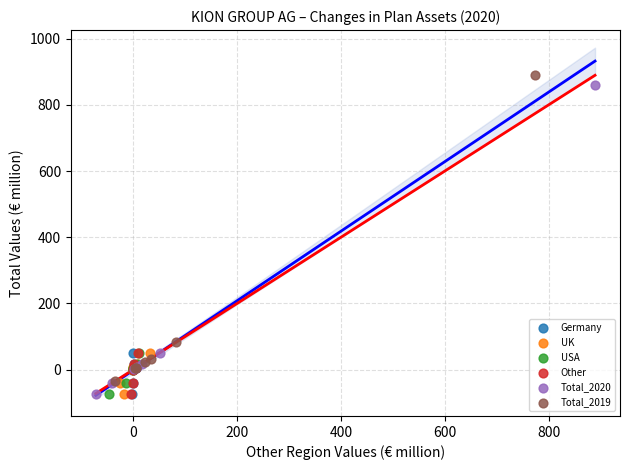

Which series has the widest spread of Y values?

Total_2020